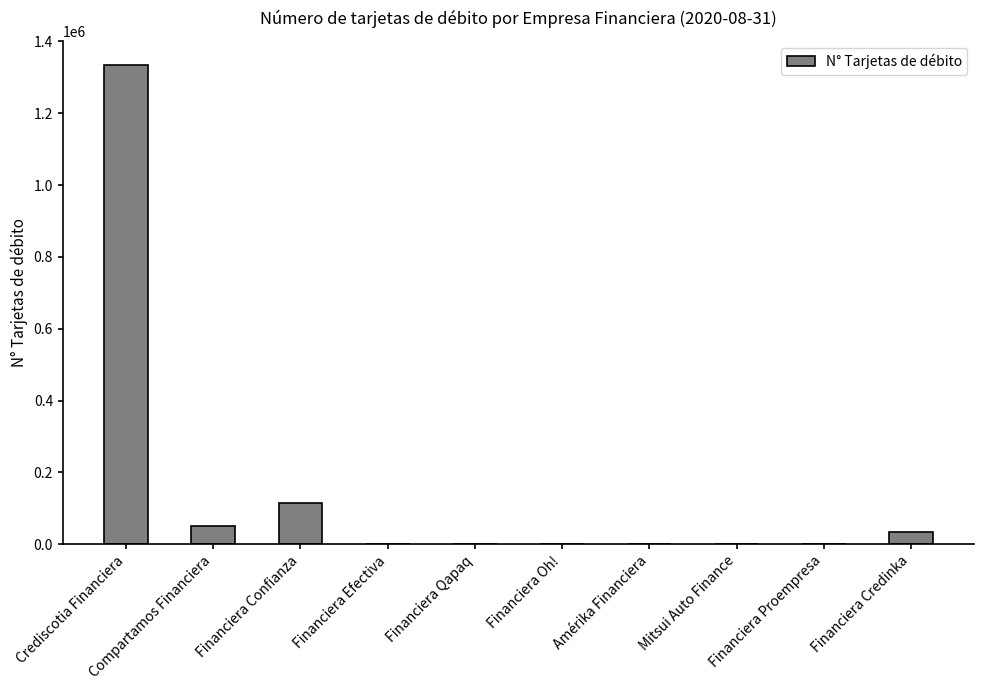

Is it true that the value at Financiera Proempresa is 0?

True